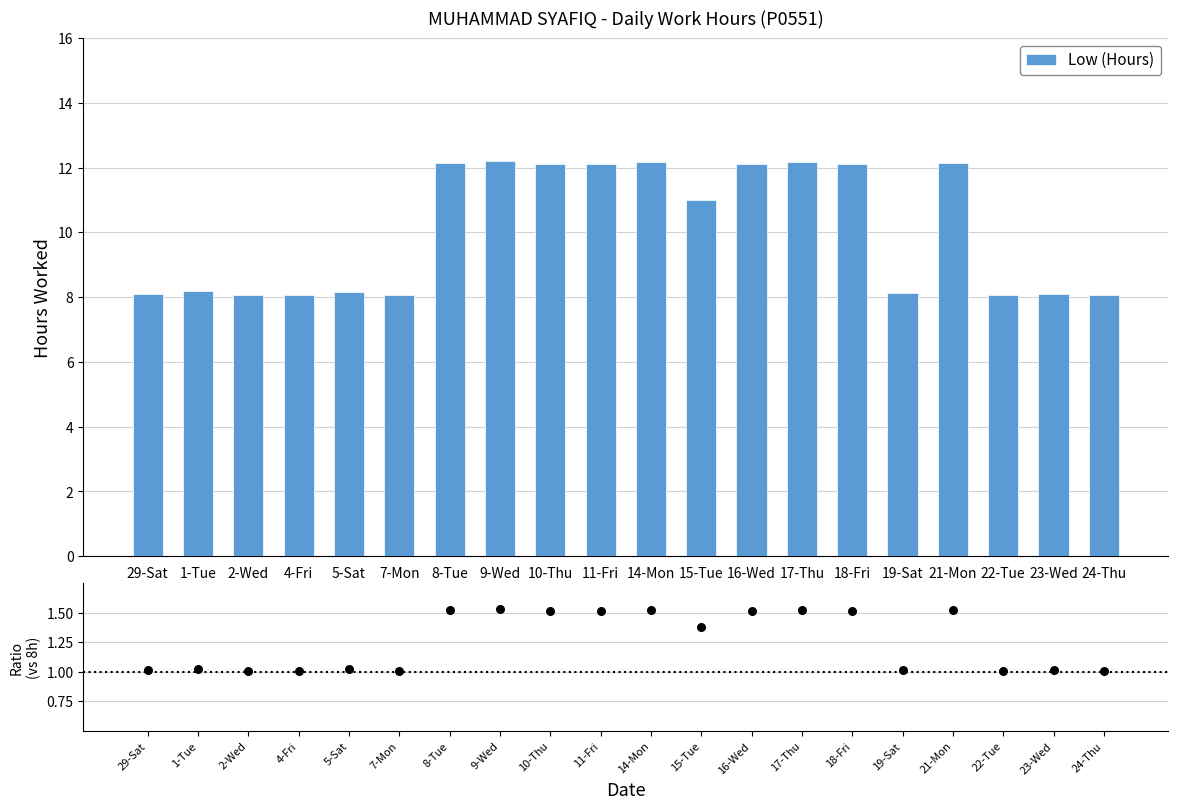

Which series reaches the minimum Y coordinate?

Ratio to 8h